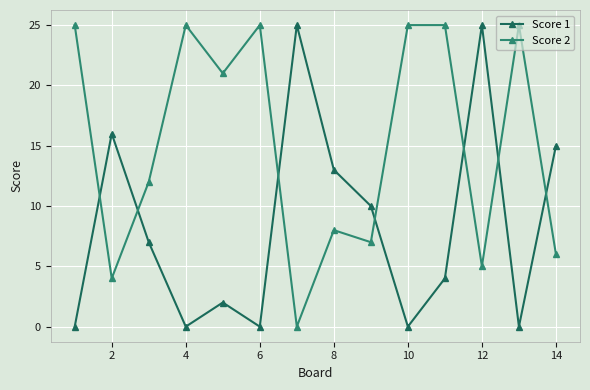

Rank the series by their average value, from highest to lowest.

Score 2, Score 1